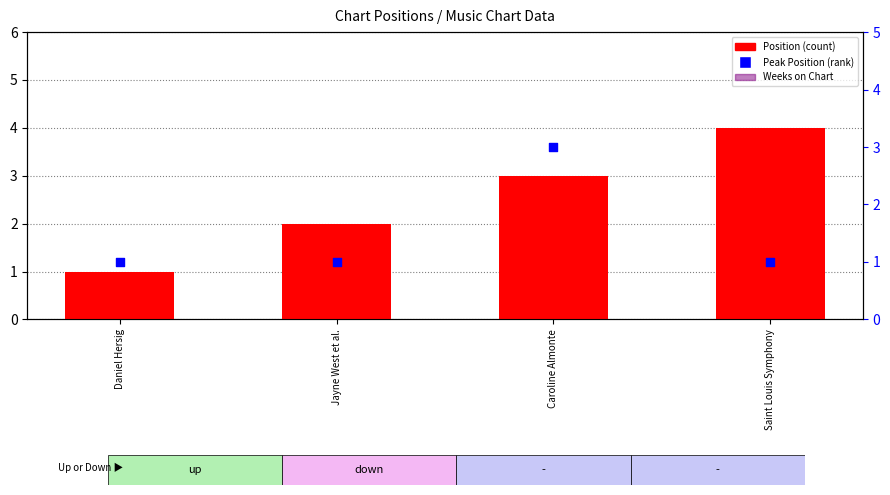

At which category is the sum across all series the highest?

Caroline Almonte